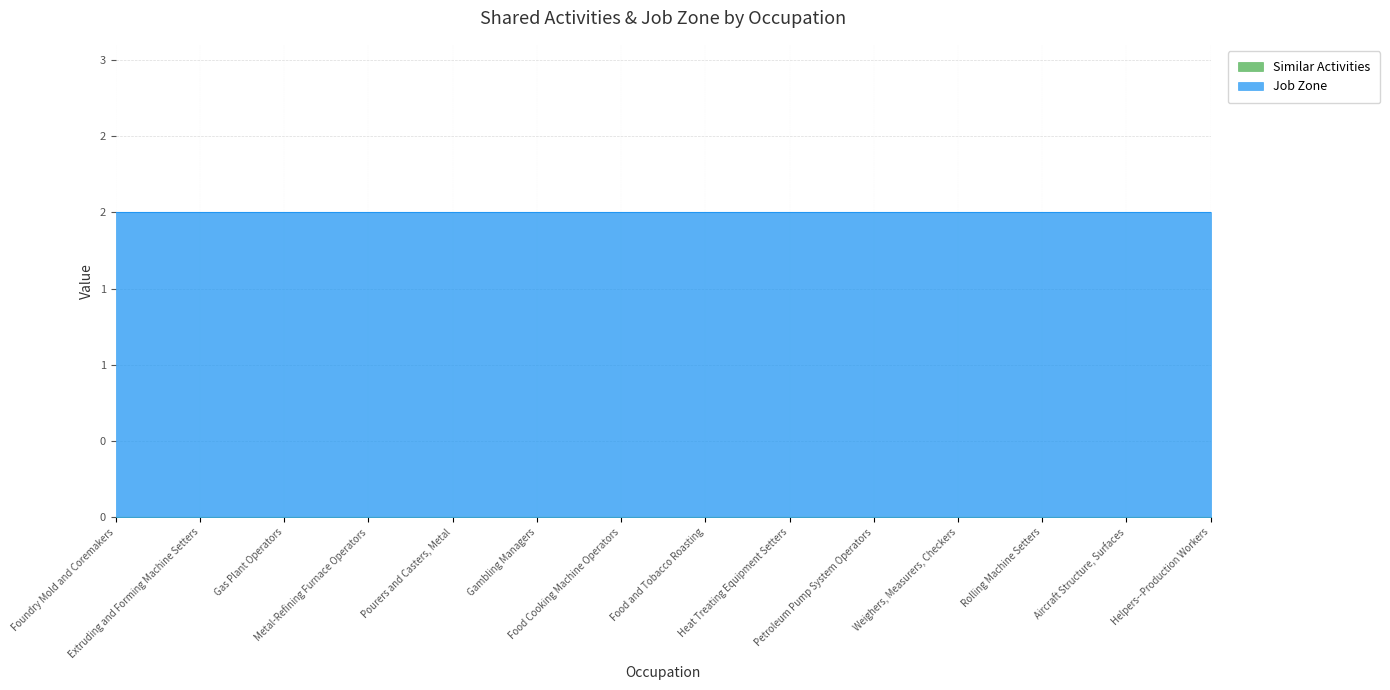

What is the average value of the Job Zone series?

2